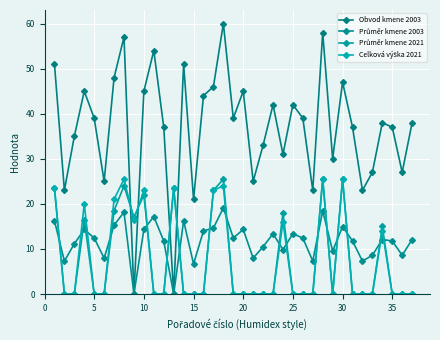

Which series has the largest total across all categories?

Obvod kmene 2003